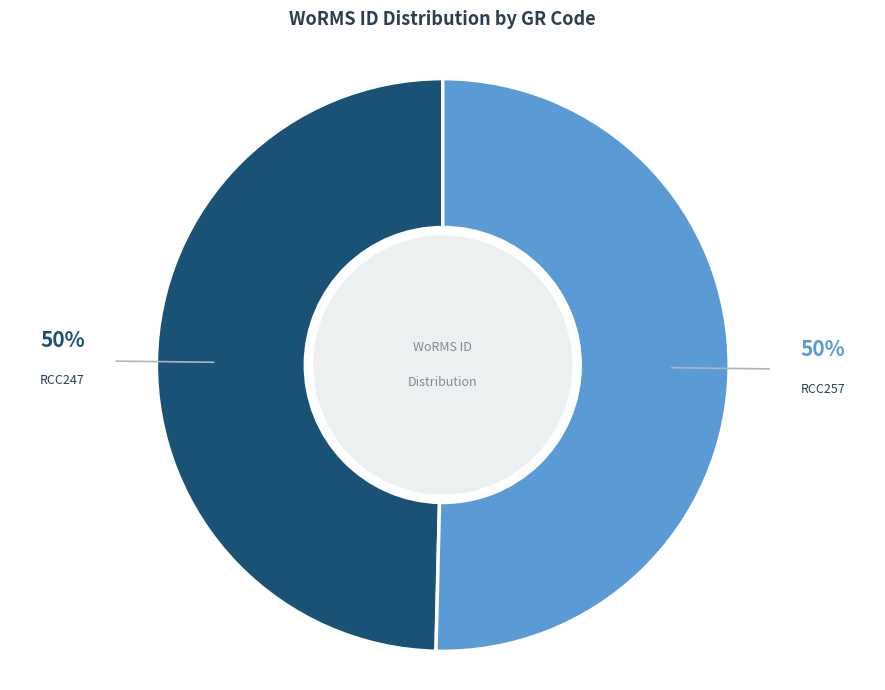

Is it true that RCC247 is 50% of the pie?

True